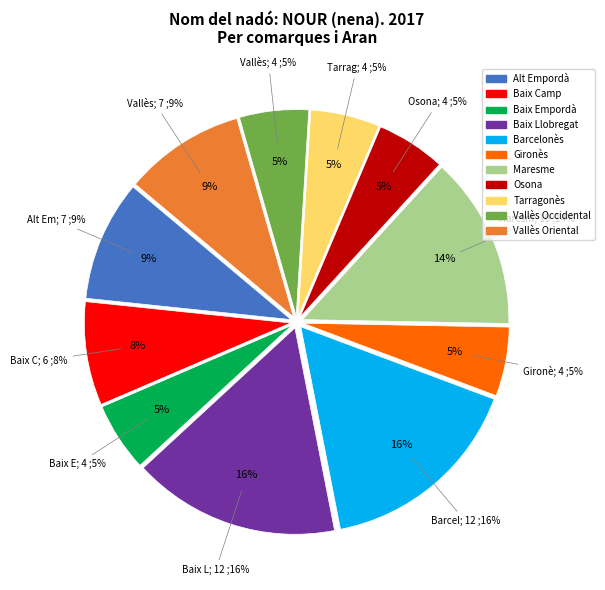

Rank the categories by value from lowest to highest.

Baix Empordà, Gironès, Osona, Tarragonès, Vallès Occidental, Baix Camp, Alt Empordà, Vallès Oriental, Maresme, Baix Llobregat, Barcelonès